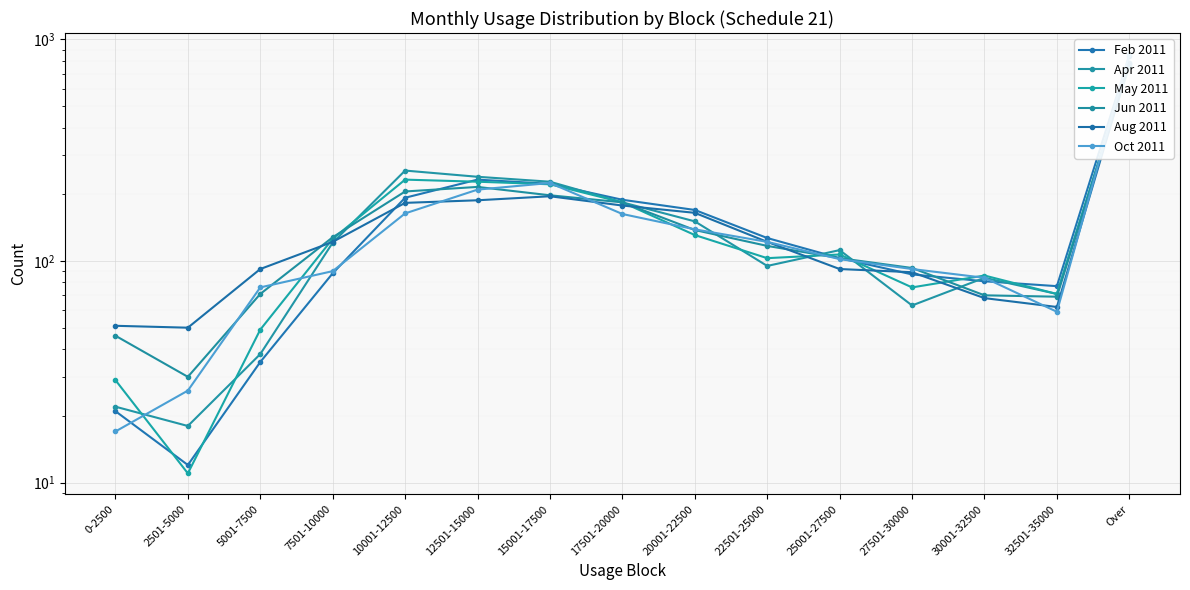

What is the maximum value shown in the chart?

860